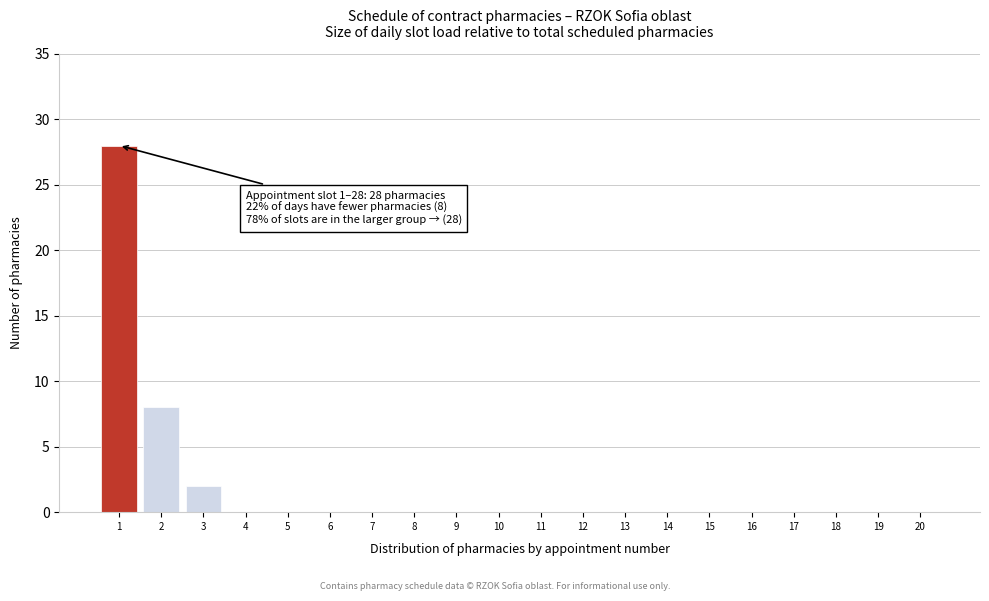

Reading left to right, extract all data points from this chart.

1=28	2=8	3=2	4=0	5=0	6=0	7=0	8=0	9=0	10=0	11=0	12=0	13=0	14=0	15=0	16=0	17=0	18=0	19=0	20=0